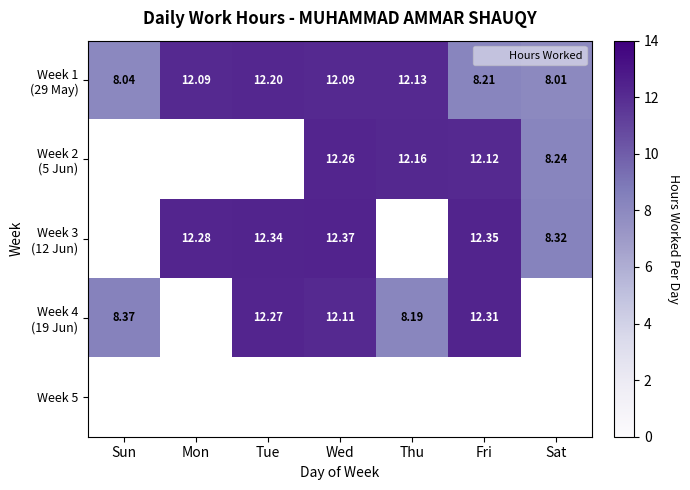

How many positive values does the Week 2 (5 Jun) series have?

4